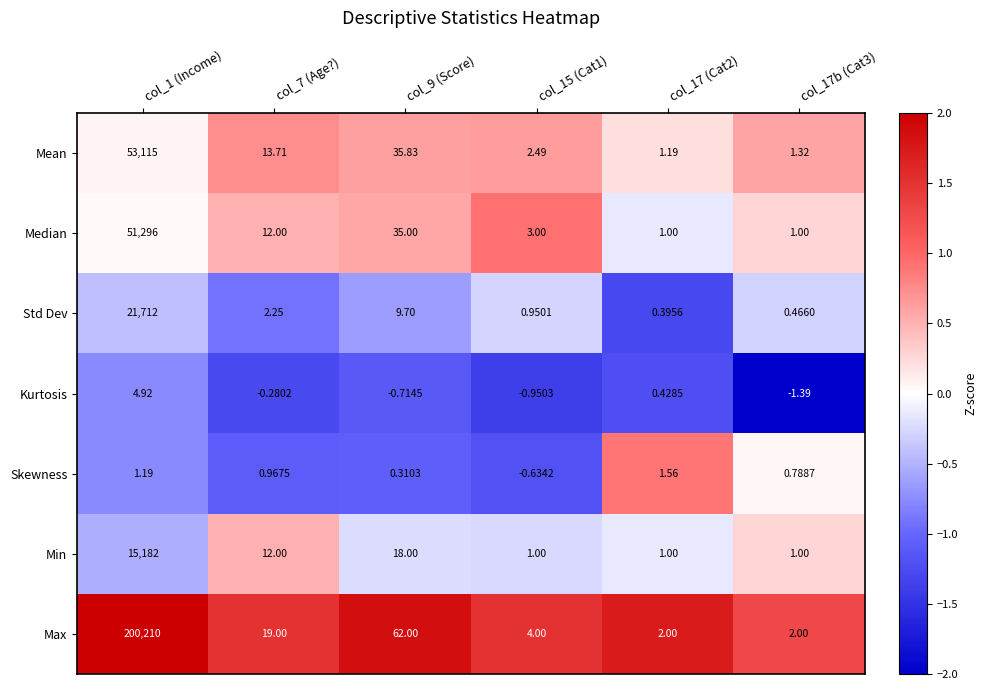

Is the value of Skewness at col_17b (Cat3) greater than the value of Mean at col_1 (Income)?

No